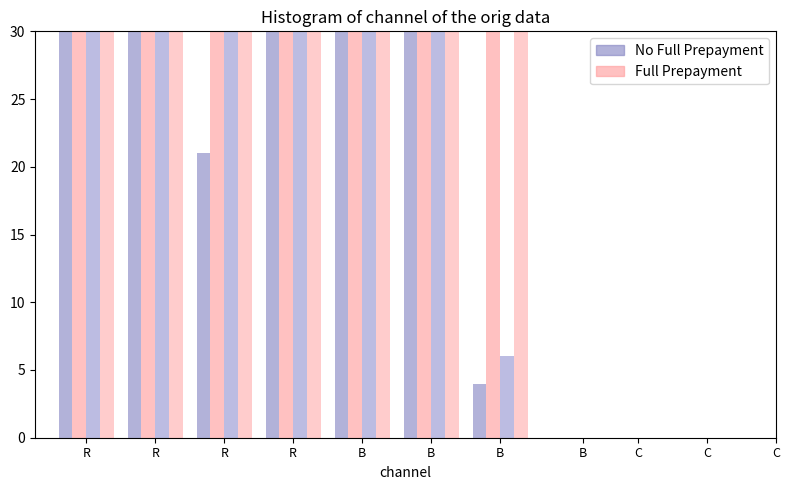

Where does the Nicht ständige series first go above 1298?

R